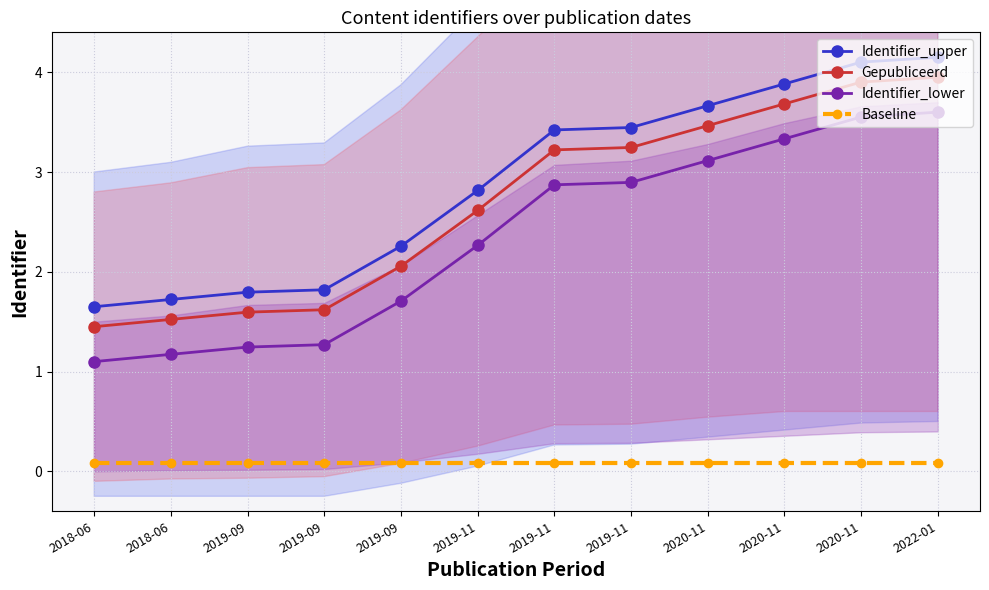

What is the difference between the maximum and second lowest values in the Identifier_lower series?

2.4